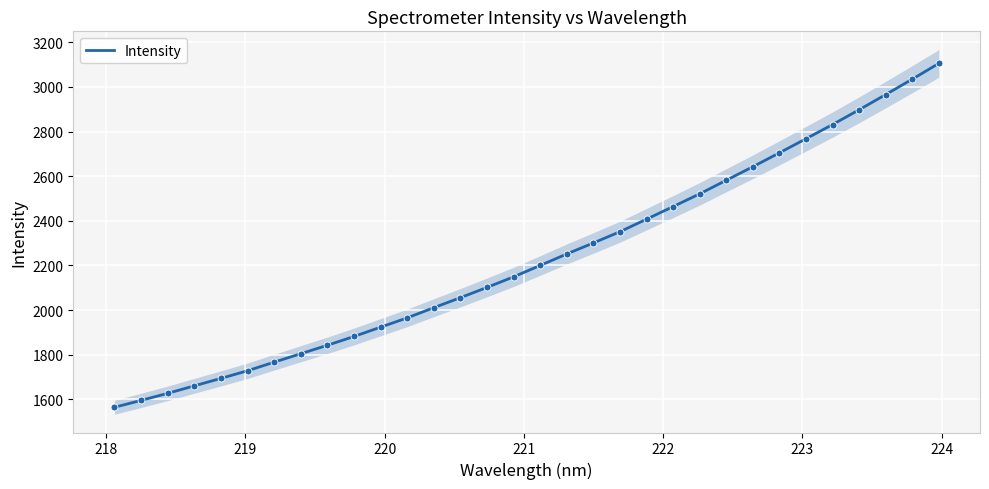

What is the minimum value for Intensity?

1564.7